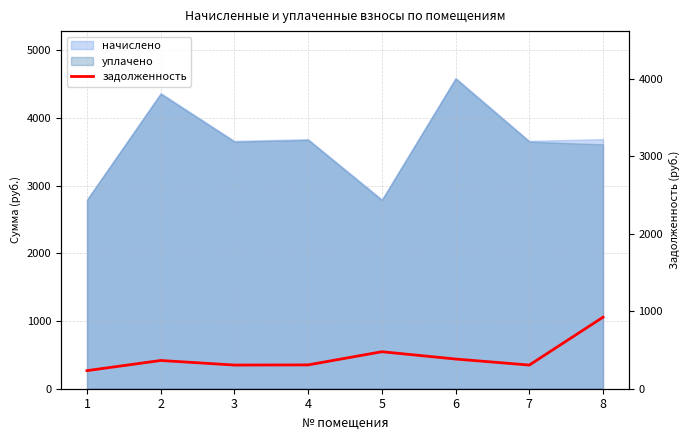

Reading left to right, extract all data points from this chart.

1=233.3	2=364.3	3=305.3	4=307.4	5=477.4	6=383.0	7=305.3	8=922.8